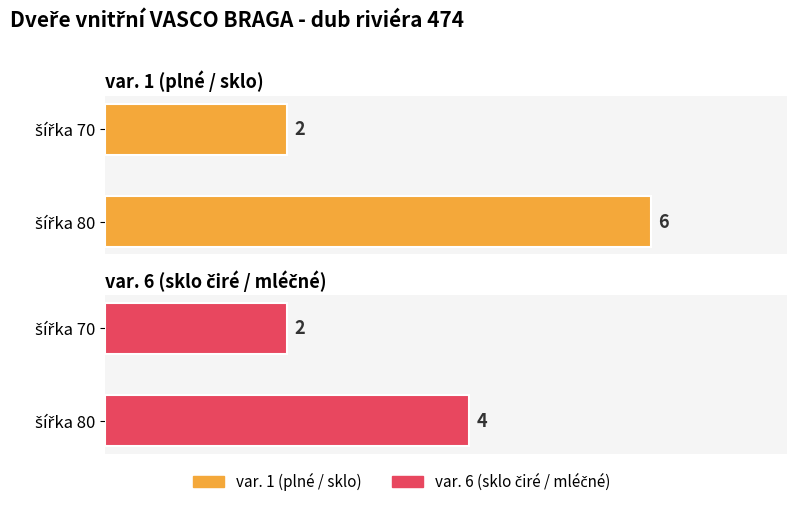

How many bars are there in each group?

2